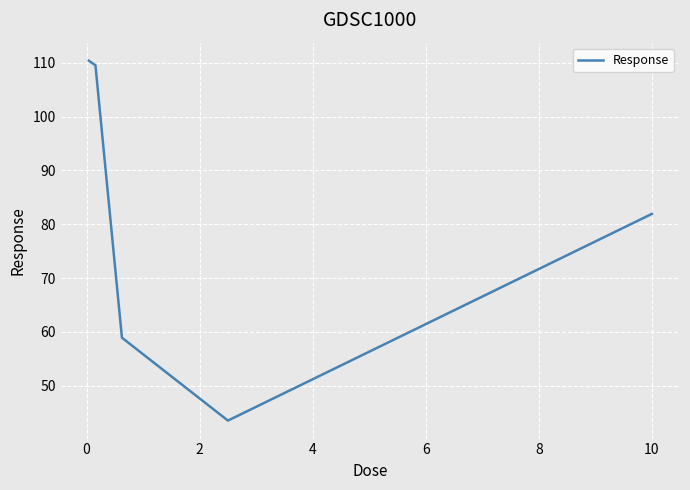

What is the average value?

80.9